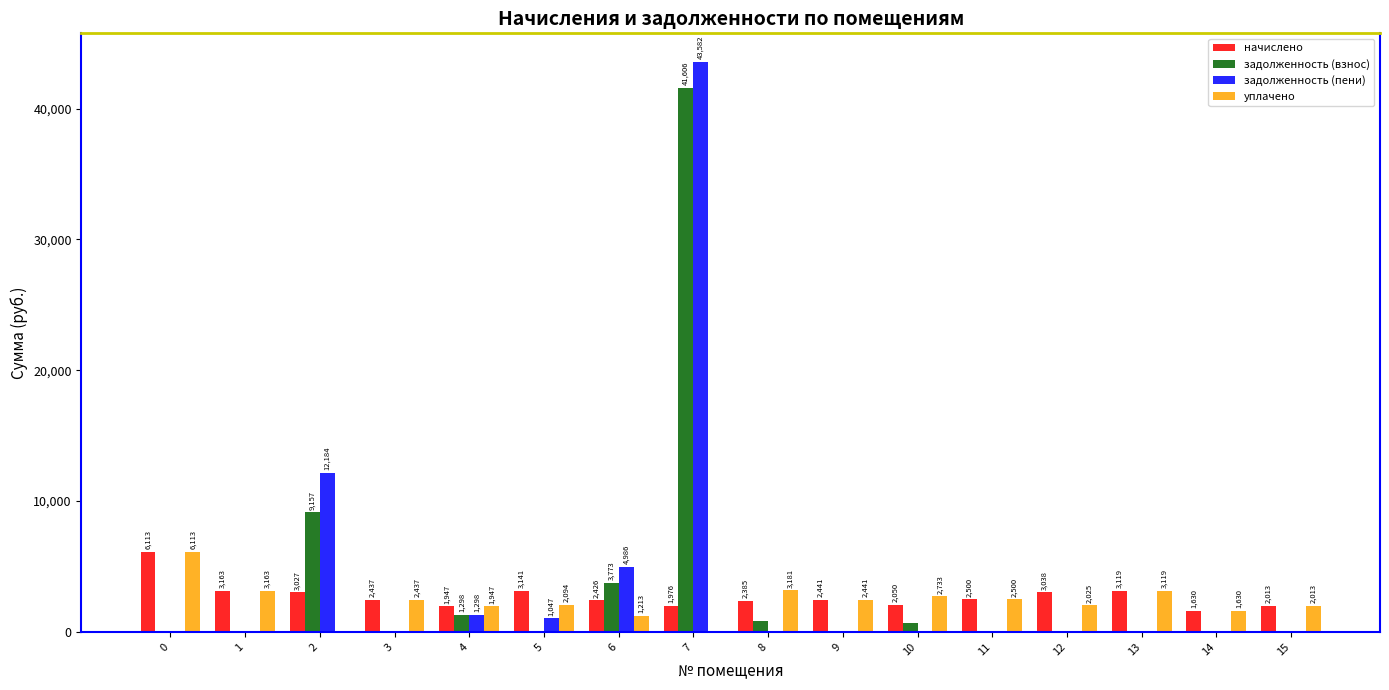

Is the value of задолженность (взнос) at 0 greater than the value of начислено at 7?

No